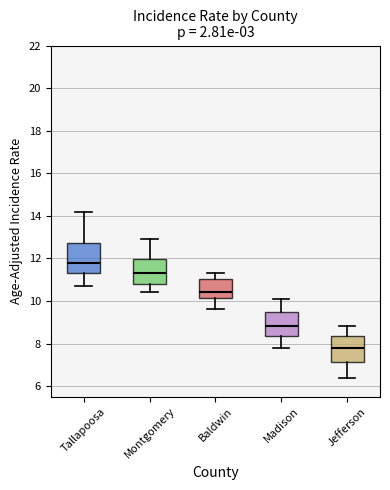

Reading left to right, transcribe this box plot: for each box, give where its median line is, the range the box spans, and where its two whiskers end, as read against the y-axis. The values are not printed on the chart, so give them approximately, as read against the axis.

Tallapoosa: median 11.8, box 11.4 to 12.8, whiskers 10.8 to 14.2
Montgomery: median 11.4, box 10.8 to 12.0, whiskers 10.4 to 13.0
Baldwin: median 10.4, box 10.2 to 11.0, whiskers 9.6 to 11.4
Madison: median 8.8, box 8.4 to 9.6, whiskers 7.8 to 10.2
Jefferson: median 7.8, box 7.2 to 8.4, whiskers 6.4 to 8.8